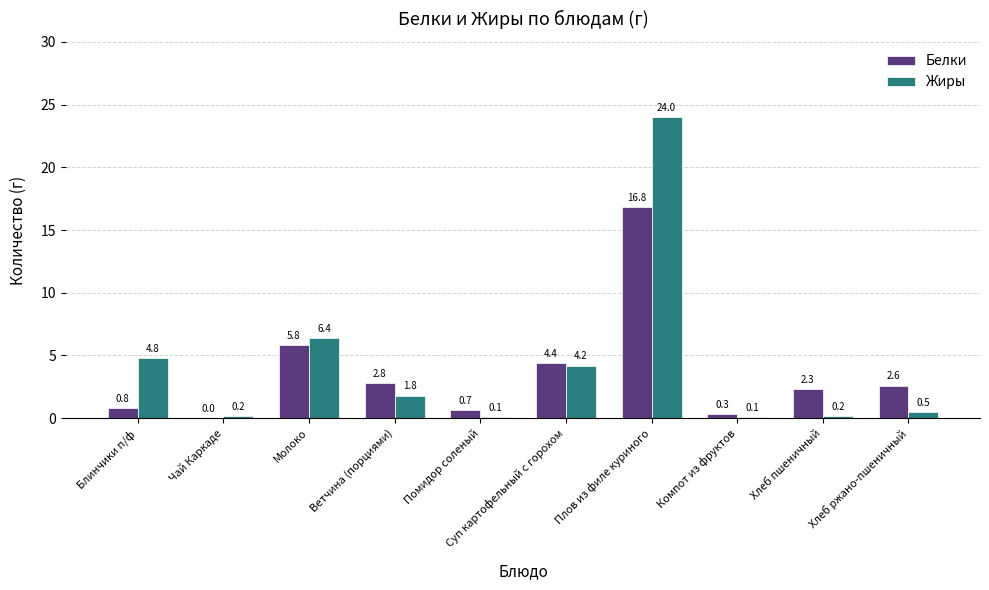

Does the chart contain stacked bars?

No